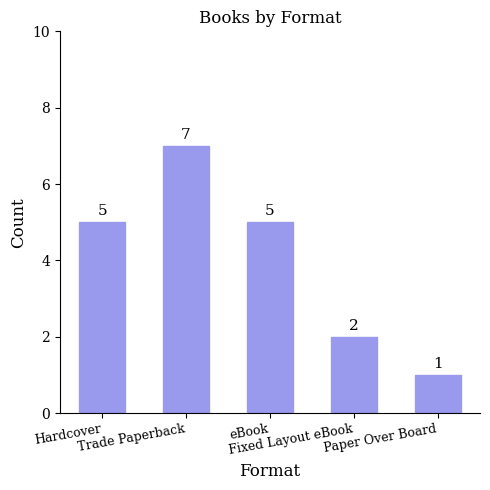

What value does the data have at Fixed Layout eBook?

2